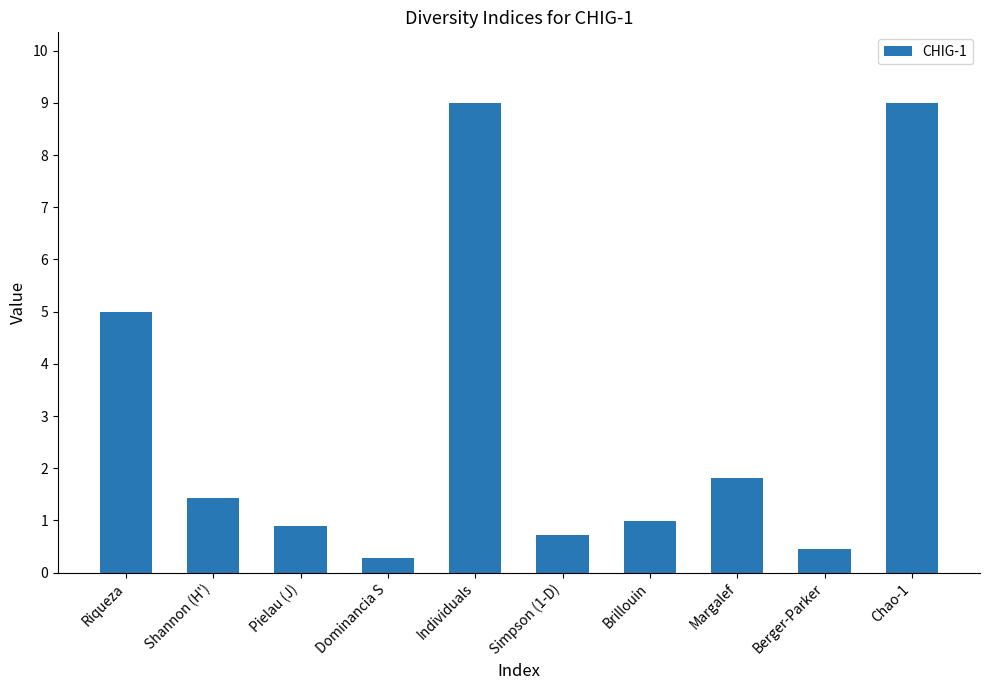

Read the value at Margalef.

1.8